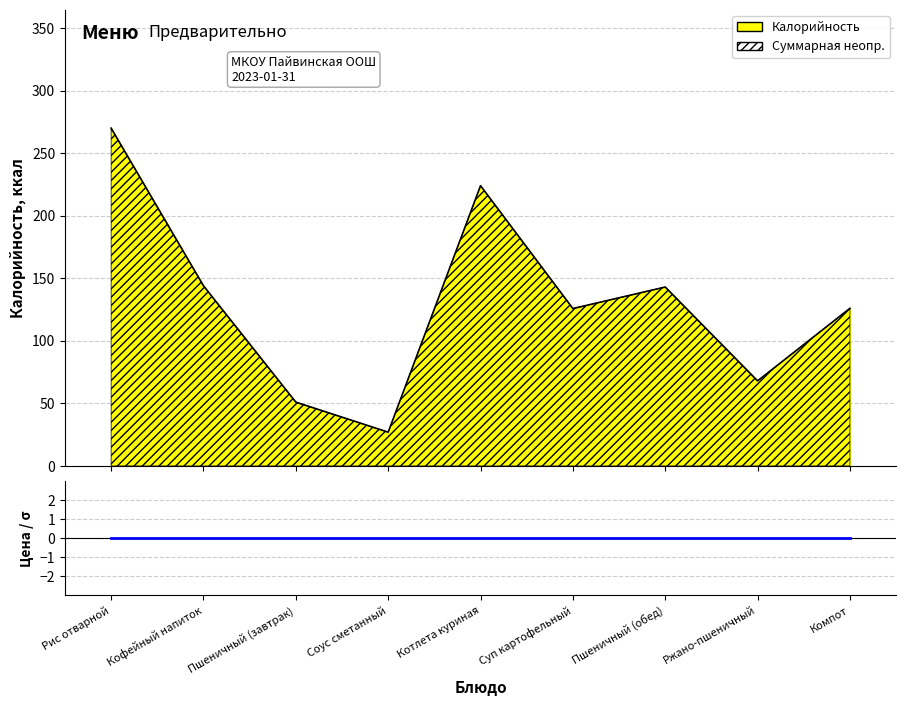

What is the difference between the values at Соус сметанный and Пшеничный (обед)?

116.0